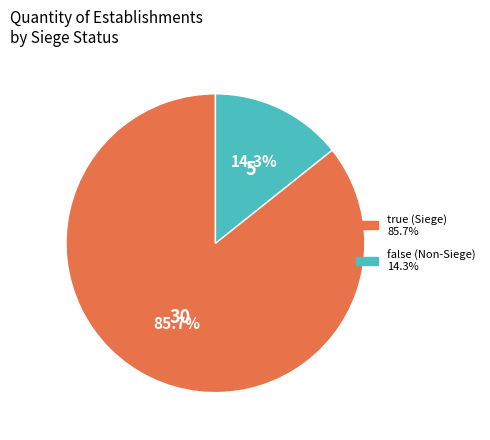

Rank the categories by value from lowest to highest.

false, true